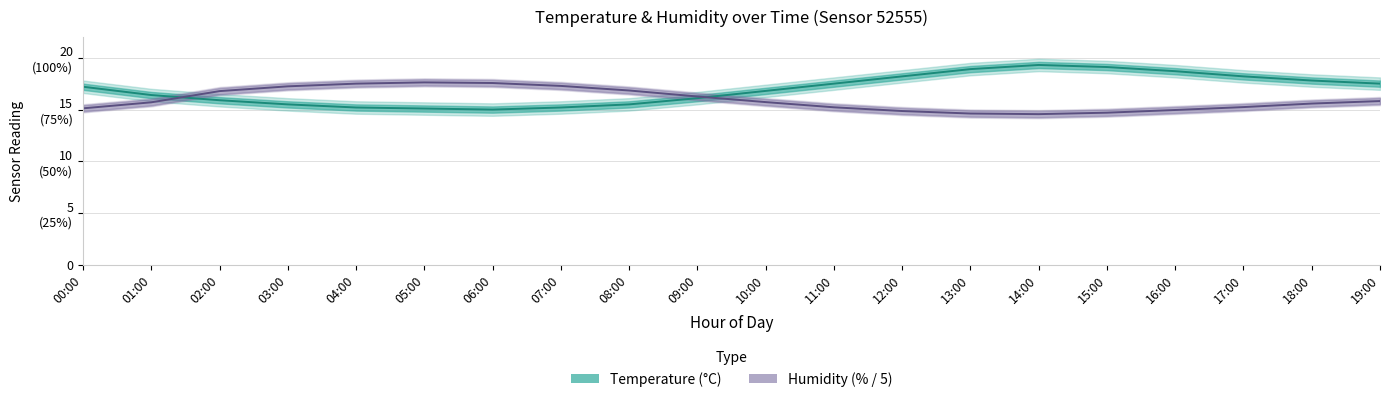

Reading left to right, list all the values displayed in this chart.

Temperature (°C): 00:00=17.2	01:00=16.4	02:00=15.9	03:00=15.5	04:00=15.2	05:00=15.1	06:00=15.0	07:00=15.2	08:00=15.5	09:00=16.1	10:00=16.8	11:00=17.5	12:00=18.2	13:00=18.9	14:00=19.3	15:00=19.1	16:00=18.7	17:00=18.2	18:00=17.8	19:00=17.5
Humidity (% / 5): 00:00=15.1	01:00=15.7	02:00=16.8	03:00=17.2	04:00=17.5	05:00=17.6	06:00=17.6	07:00=17.3	08:00=16.8	09:00=16.3	10:00=15.7	11:00=15.2	12:00=14.9	13:00=14.6	14:00=14.6	15:00=14.7	16:00=15.0	17:00=15.2	18:00=15.6	19:00=15.8